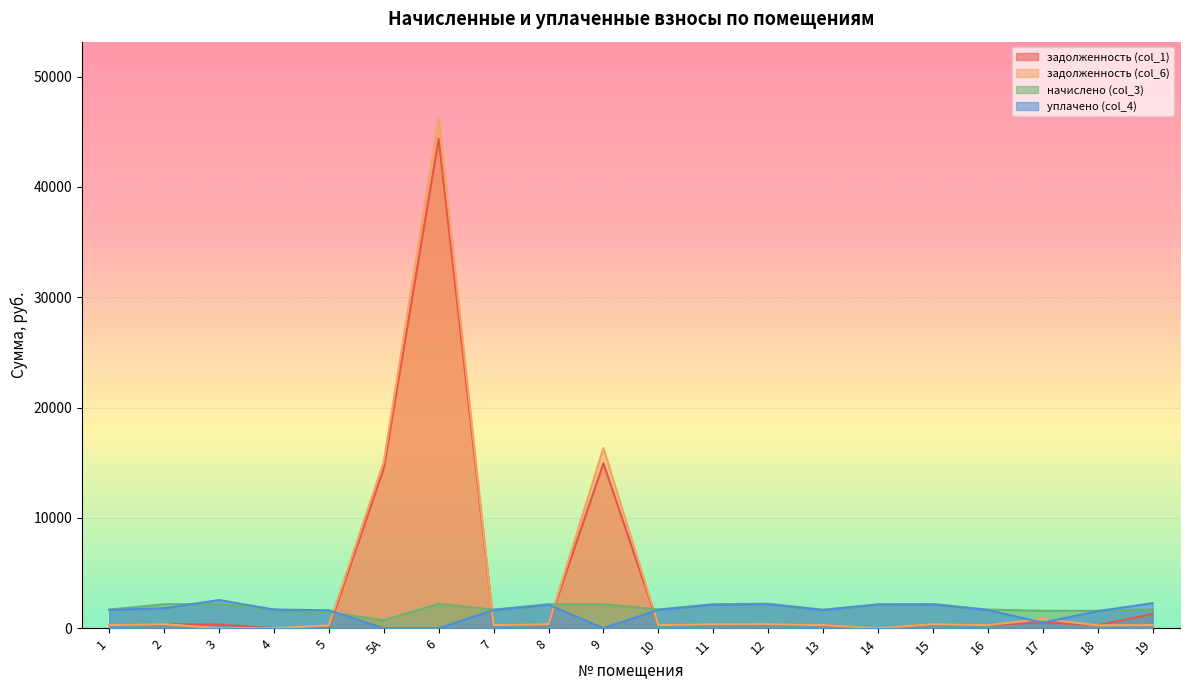

Rank the series by their maximum value, from lowest to highest.

начислено (col_3), уплачено (col_4), задолженность (col_1), задолженность (col_6)